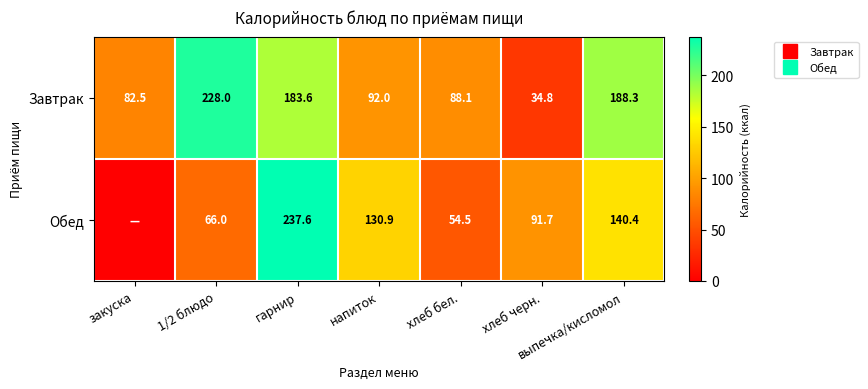

What is the difference between the Обед values at 1/2 блюдо and гарнир?

171.5